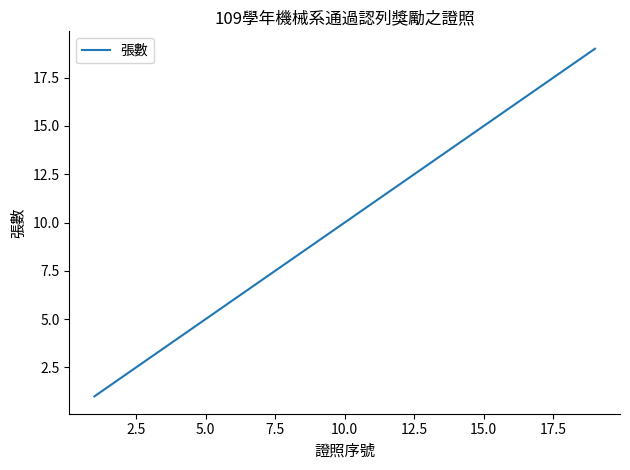

What is the sum of all values?

190